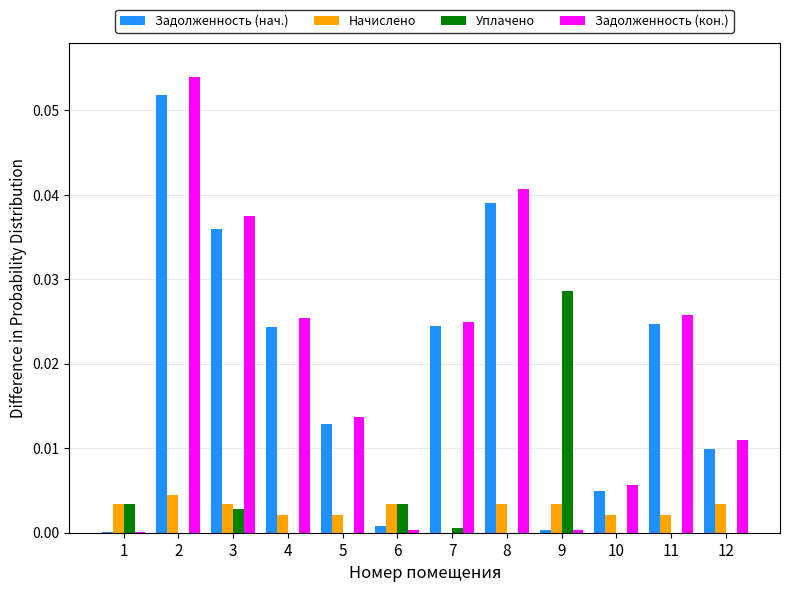

What are all the series names shown in the legend?

Задолженность (нач.), Начислено, Уплачено, Задолженность (кон.)